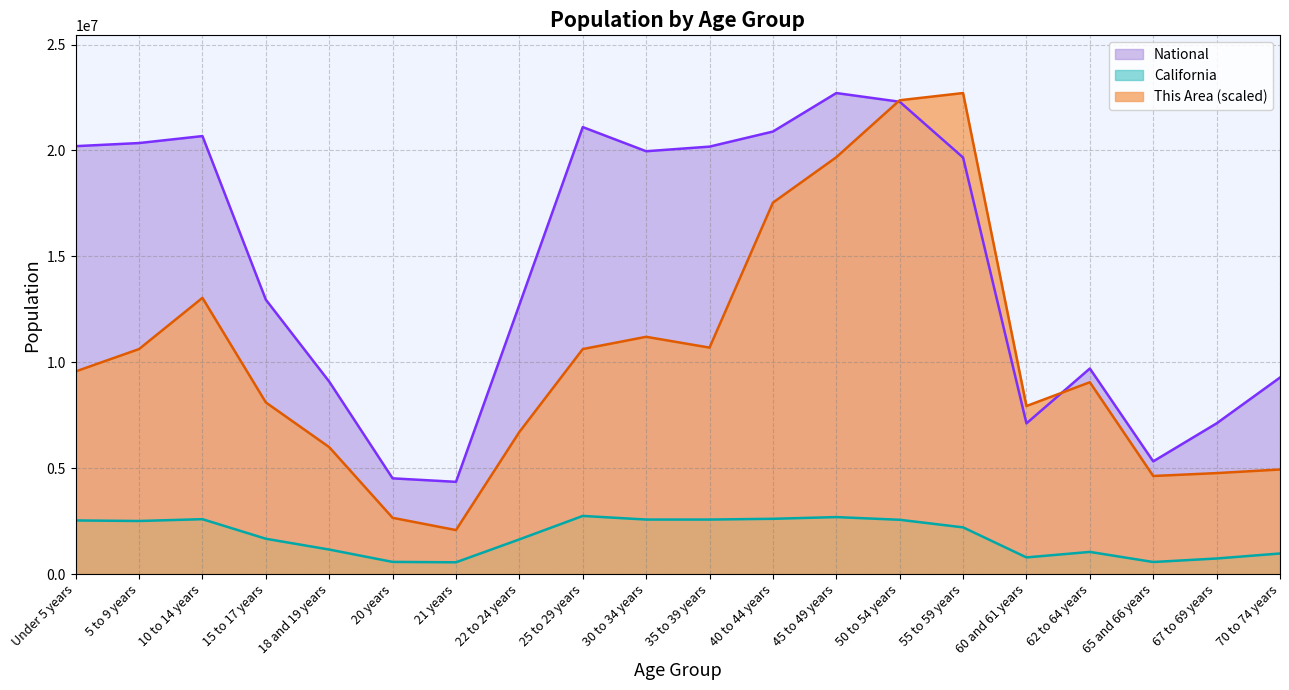

Reading left to right, what are all the values shown in this chart?

This Area: Under 5 years=9566887.7	5 to 9 years=10622309.4	10 to 14 years=13039565.7	15 to 17 years=8102915.5	18 and 19 years=5992072.0	20 years=2655577.4	21 years=2076797.7	22 to 24 years=6707035.1	25 to 29 years=10622309.4	30 to 34 years=11201089.1	35 to 39 years=10690401.2	40 to 44 years=17533619.7	45 to 49 years=19678509.1	50 to 54 years=22368132.4	55 to 59 years=22708591.0	60 and 61 years=7932686.2	62 to 64 years=9056199.7	65 and 66 years=4630237.4	67 to 69 years=4766420.9	70 to 74 years=4936650.2
California: Under 5 years=2531333.0	5 to 9 years=2505839.0	10 to 14 years=2590930.0	15 to 17 years=1666938.0	18 and 19 years=1157002.0	20 years=573642.0	21 years=555775.0	22 to 24 years=1636532.0	25 to 29 years=2744409.0	30 to 34 years=2573468.0	35 to 39 years=2573579.0	40 to 44 years=2609131.0	45 to 49 years=2689819.0	50 to 54 years=2562552.0	55 to 59 years=2204296.0	60 and 61 years=786276.0	62 to 64 years=1045921.0	65 and 66 years=568817.0	67 to 69 years=734741.0	70 to 74 years=971778.0
National: Under 5 years=20201362.0	5 to 9 years=20348657.0	10 to 14 years=20677194.0	15 to 17 years=12954254.0	18 and 19 years=9086089.0	20 years=4519129.0	21 years=4354294.0	22 to 24 years=12712576.0	25 to 29 years=21101849.0	30 to 34 years=19962099.0	35 to 39 years=20179642.0	40 to 44 years=20890964.0	45 to 49 years=22708591.0	50 to 54 years=22298125.0	55 to 59 years=19664805.0	60 and 61 years=7113727.0	62 to 64 years=9704197.0	65 and 66 years=5319902.0	67 to 69 years=7115361.0	70 to 74 years=9278166.0